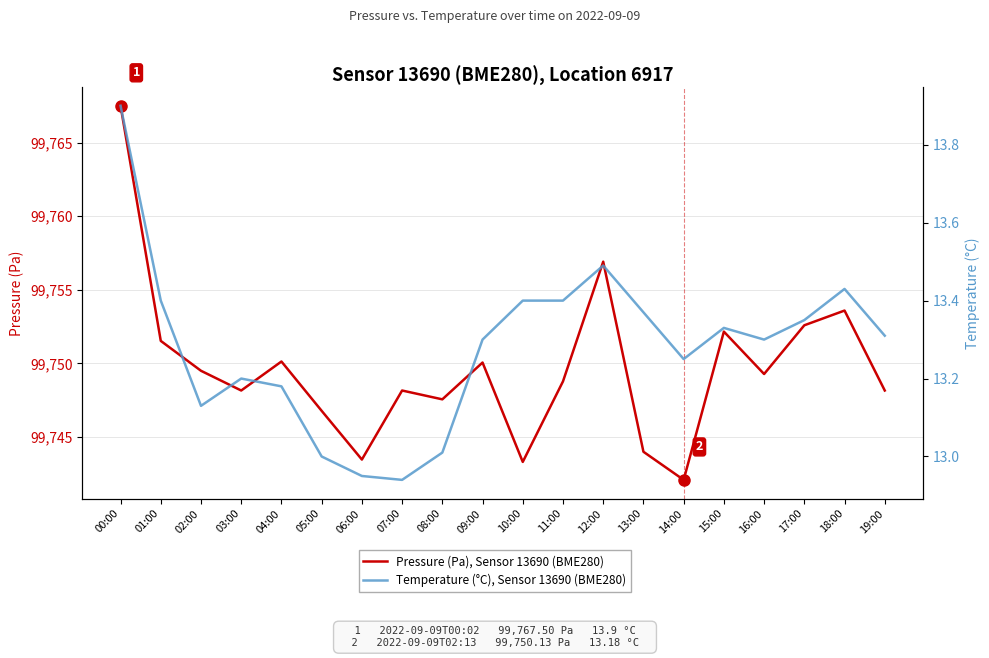

Rank the categories by Temperature (°C), Sensor 13690, BME280 value from highest to lowest.

00:00, 12:00, 18:00, 01:00, 10:00, 11:00, 13:00, 17:00, 15:00, 19:00, 09:00, 16:00, 14:00, 03:00, 04:00, 02:00, 08:00, 05:00, 06:00, 07:00